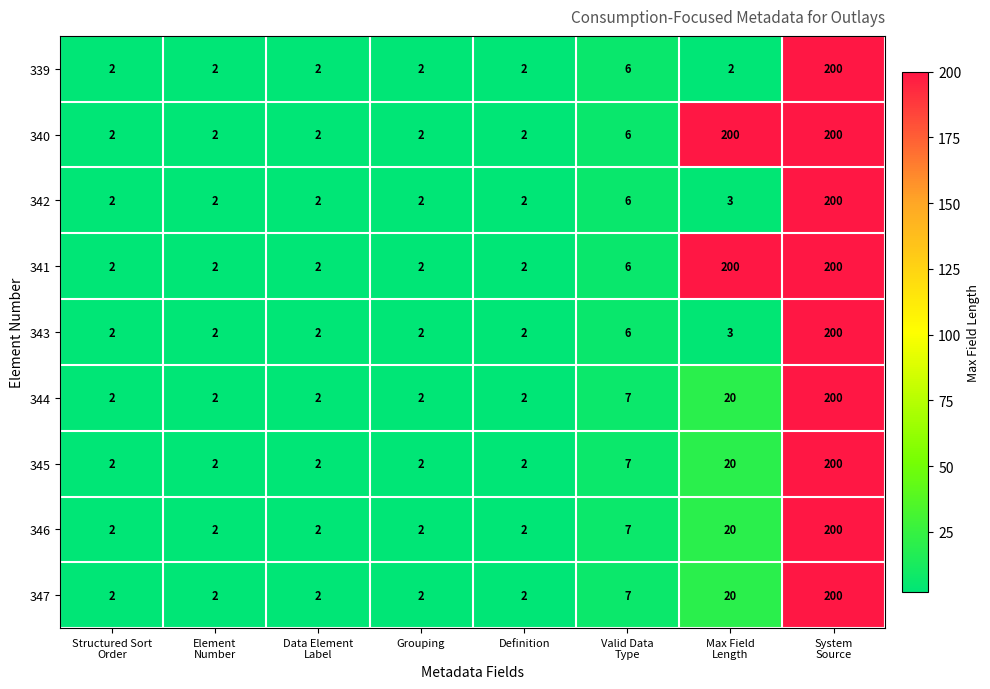

What is the greatest value displayed?

200